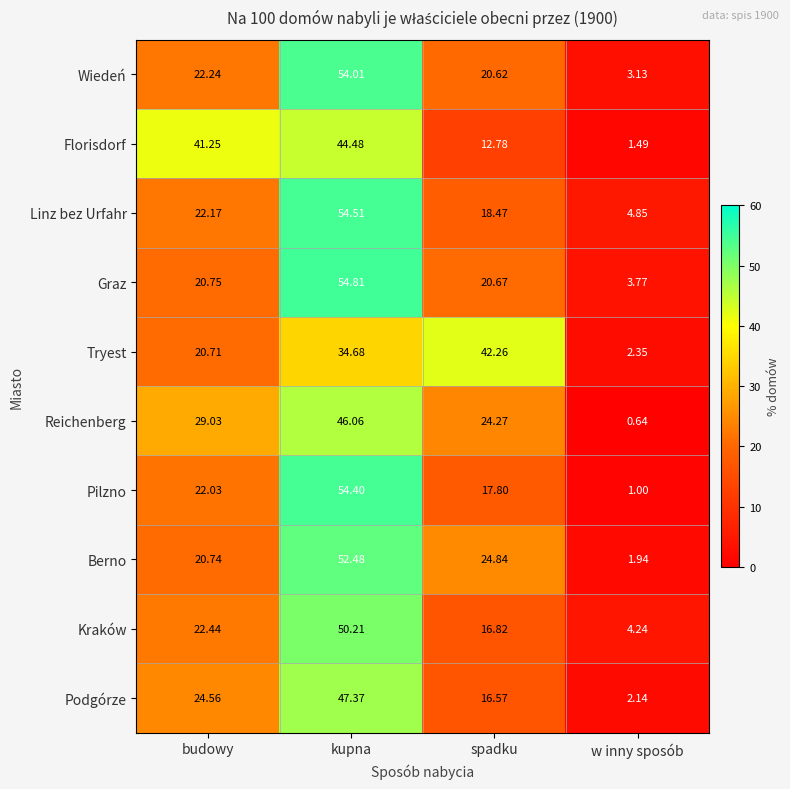

Which category has the lowest value across all series?

w inny sposób